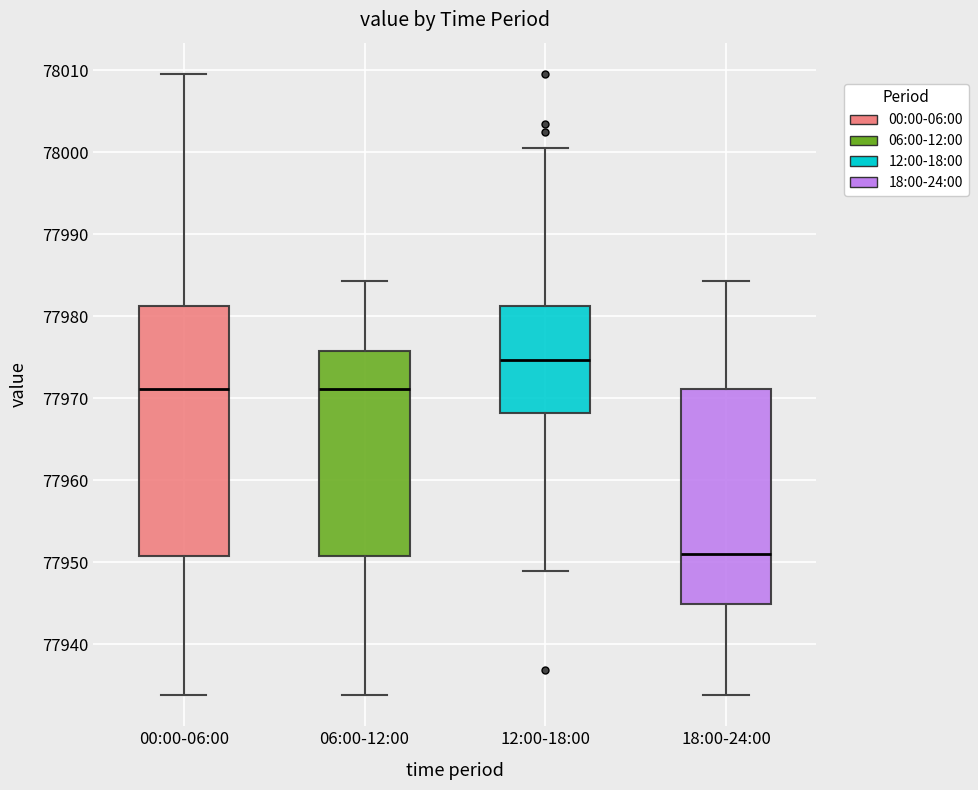

Where does the lower whisker of the box for 00:00-06:00 end on the y-axis? The values are not printed on the chart, so give them approximately, as read against the axis.

77934